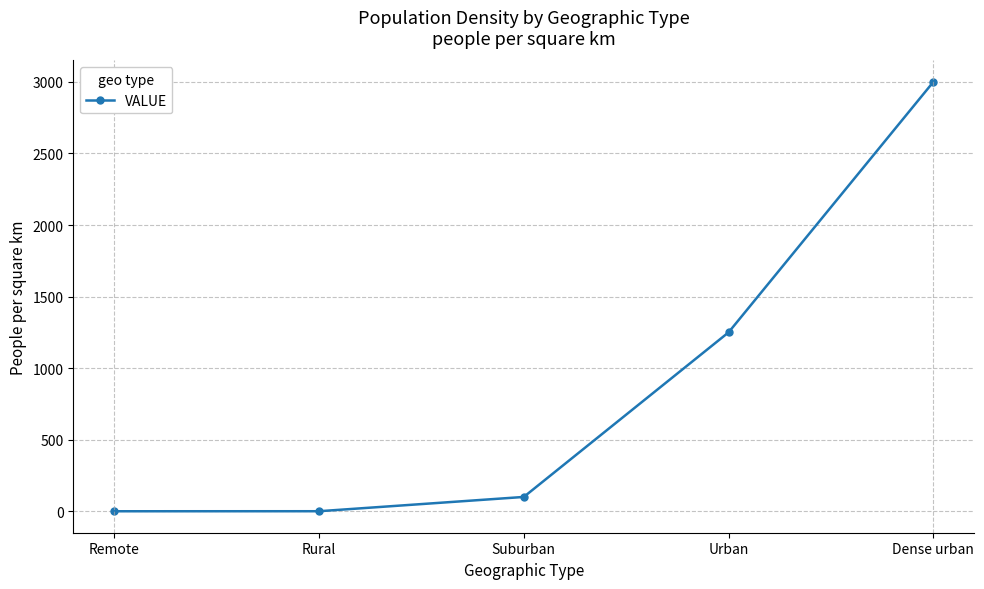

True or false: the data shows 306.9 at Urban.

False